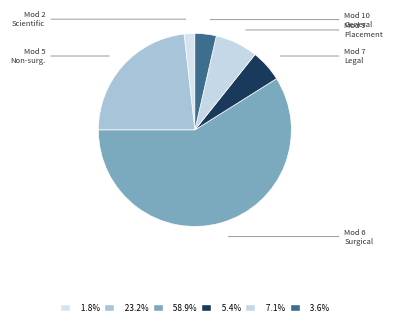

Count the number of slices in the pie.

6